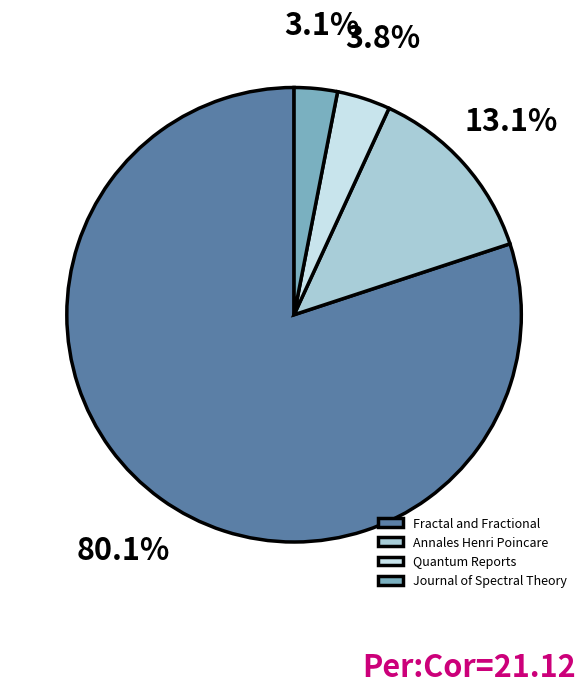

Rank the categories by value from lowest to highest.

Journal of Spectral Theory, Quantum Reports, Annales Henri Poincare, Fractal and Fractional